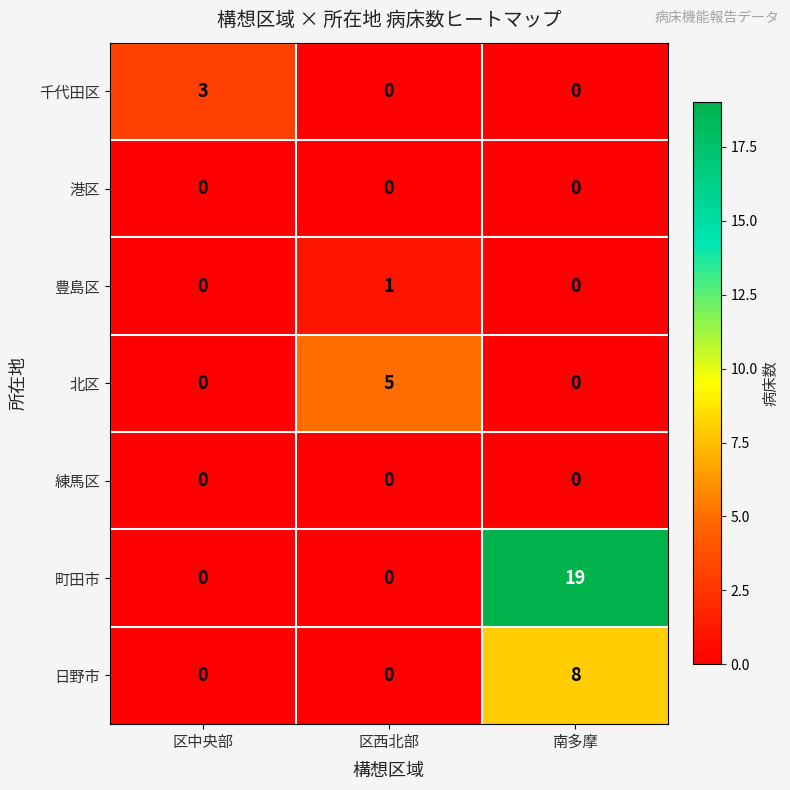

At which category is the sum across all series the highest?

南多摩